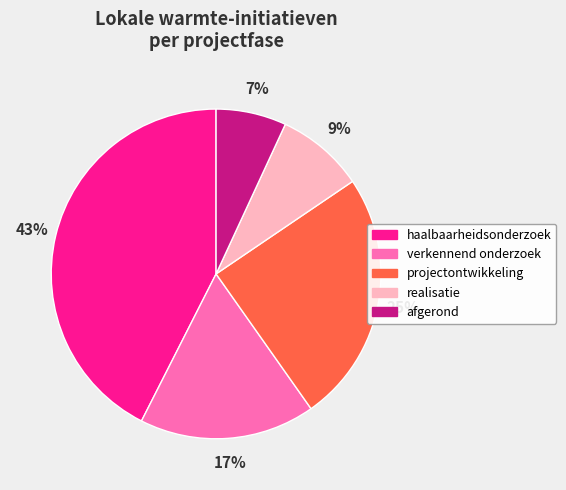

What percentage is the verkennend onderzoek slice, to the nearest percent?

17%